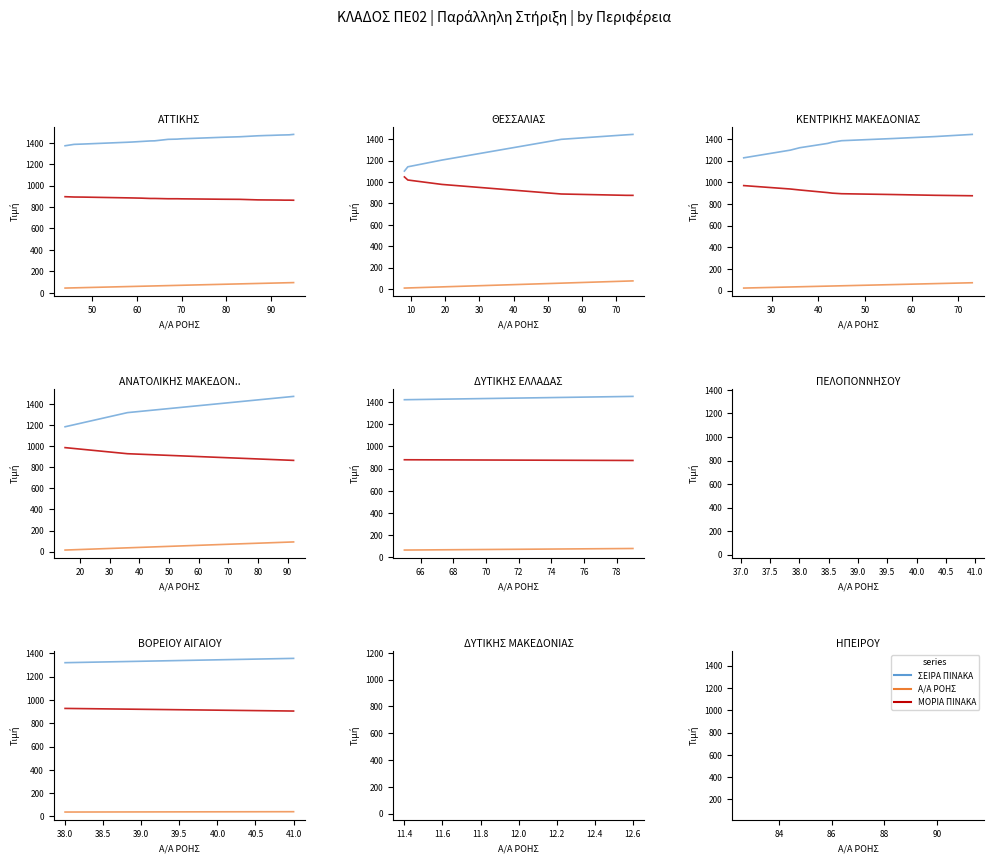

What is the average value of the ΜΟΡΙΑ ΠΙΝΑΚΑ series?

916.2